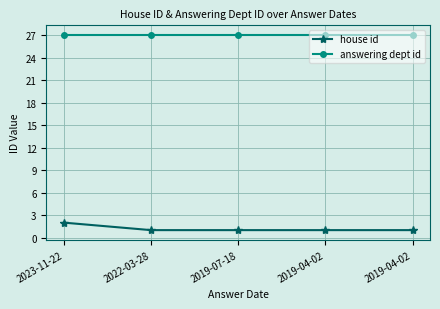

Reading left to right, list all the values displayed in this chart.

house id: 2023-11-22=2	2022-03-28=1	2019-07-18=1	2019-04-02=1	2019-04-02=1
answering dept id: 2023-11-22=27	2022-03-28=27	2019-07-18=27	2019-04-02=27	2019-04-02=27